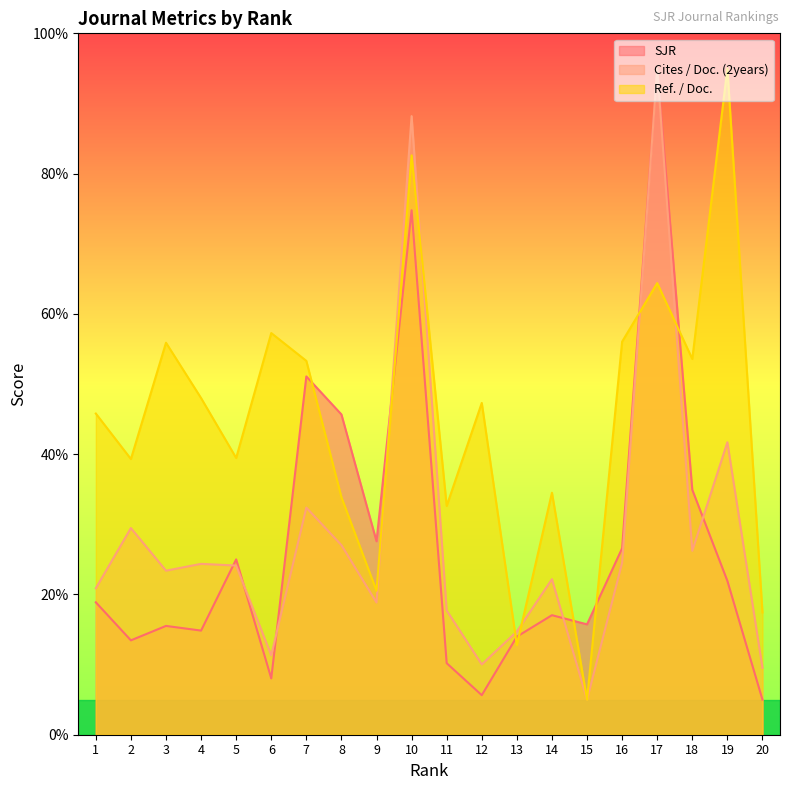

What is the difference between the SJR values at 2 and 6?

5.4